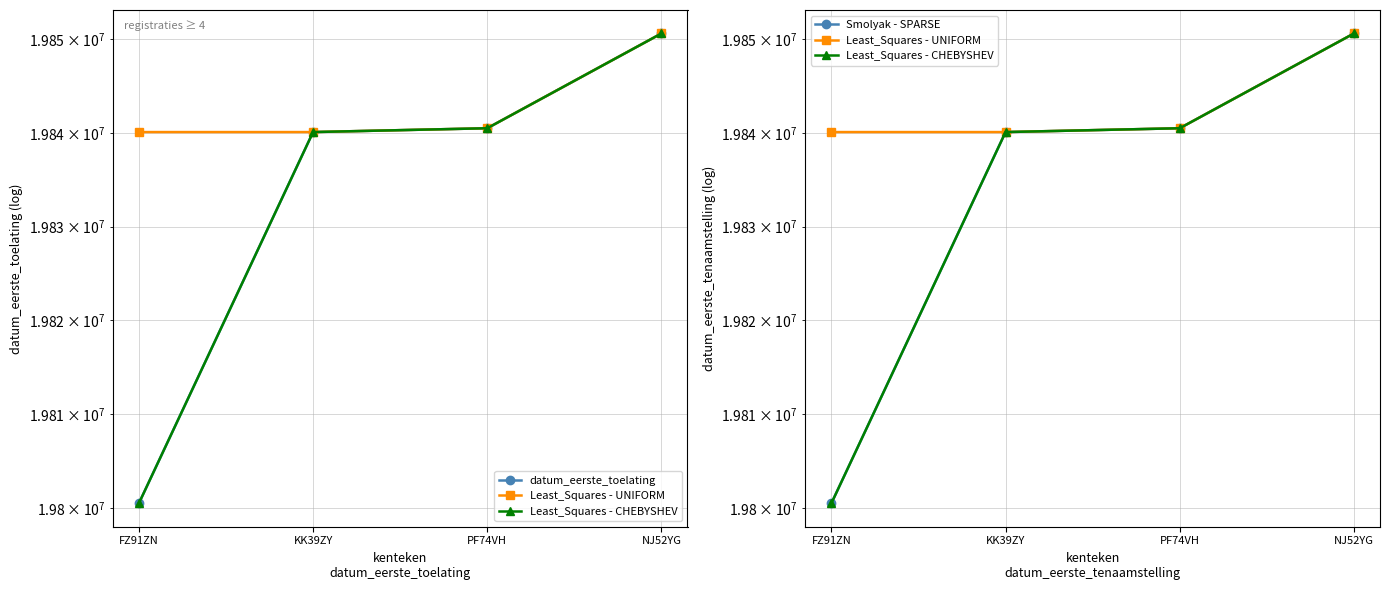

What is the label of the 1st point from the left?

FZ91ZN